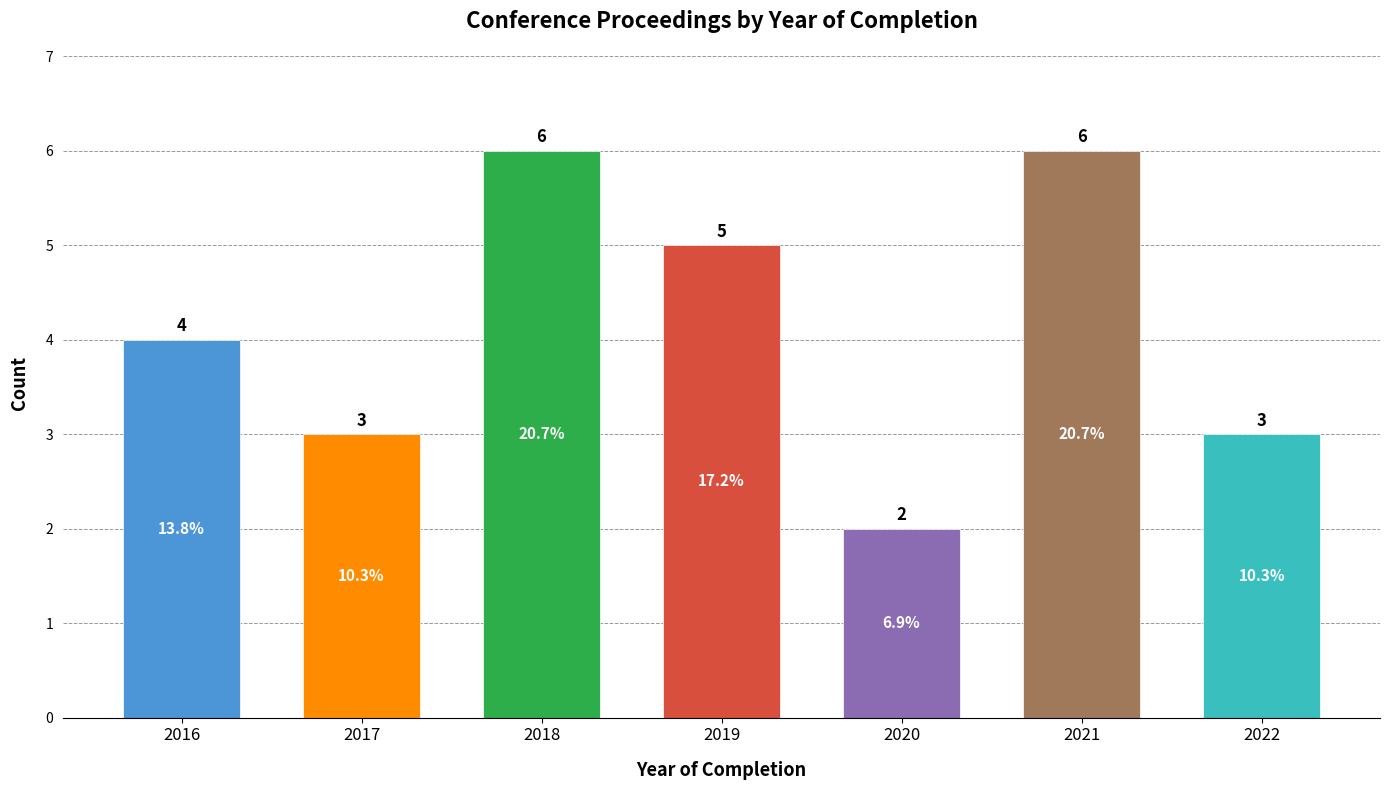

What is the greatest value displayed?

6